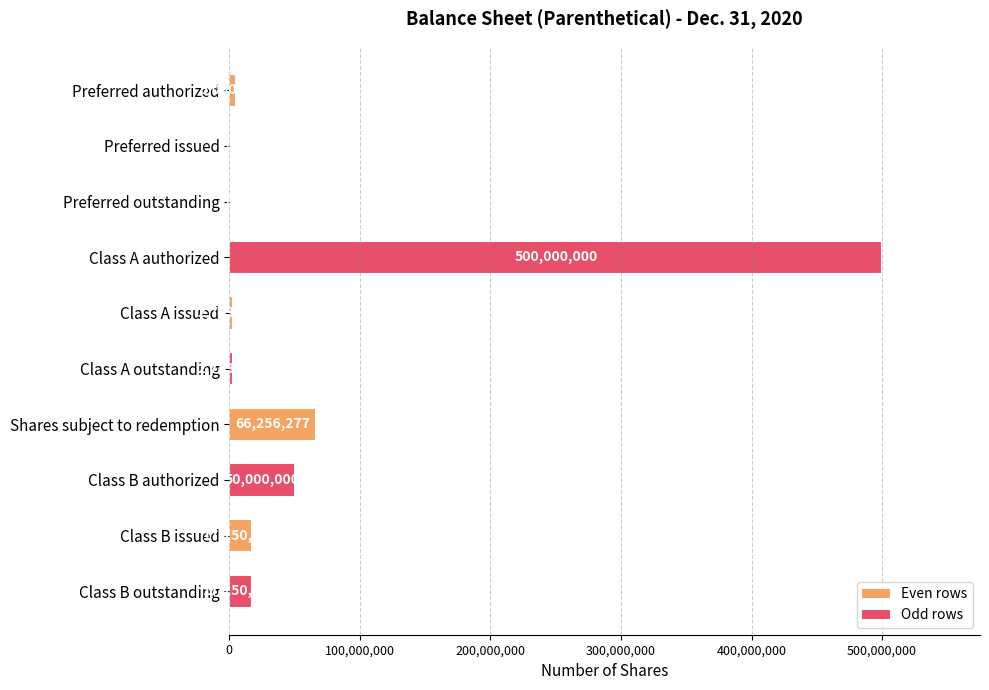

Reading top to bottom, transcribe all the data shown in this chart.

Preferred authorized=5000000	Preferred issued=0	Preferred outstanding=0	Class A authorized=500000000	Class A issued=2743723	Class A outstanding=2743723	Shares subject to redemption=66256277	Class B authorized=50000000	Class B issued=17250000	Class B outstanding=17250000